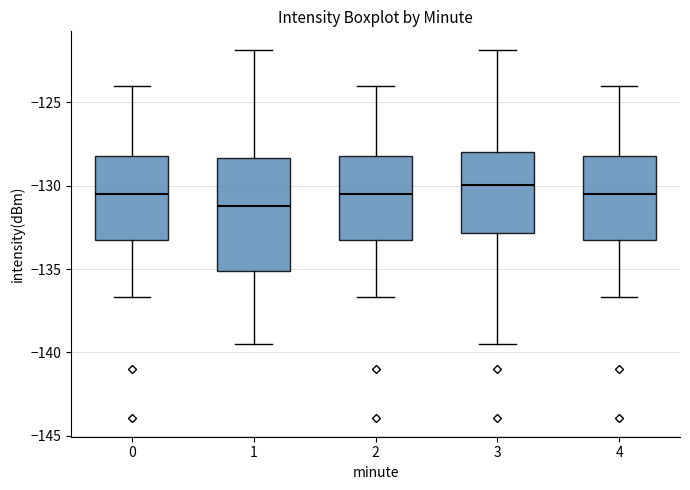

Which box's median line is the highest?

3